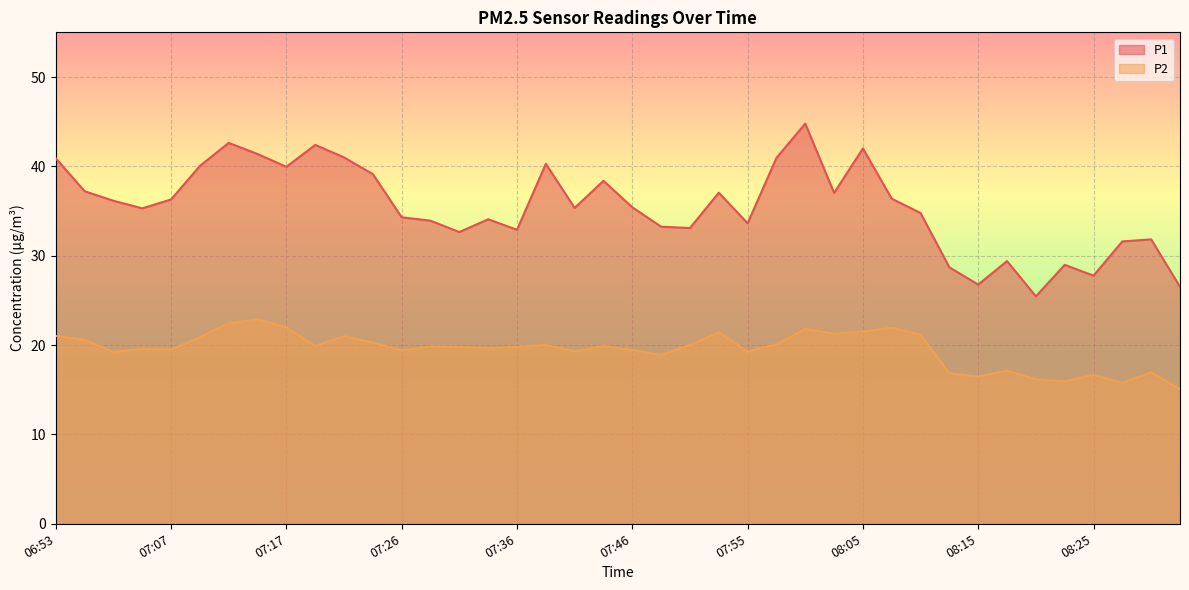

Reading left to right, extract all data points from this chart.

P1: 06:53=40.9	06:55=37.2	07:02=36.1	07:04=35.3	07:07=36.3	07:09=40.0	07:12=42.6	07:14=41.4	07:17=40.0	07:19=42.4	07:21=41.0	07:24=39.1	07:26=34.3	07:29=33.9	07:31=32.6	07:34=34.1	07:36=32.9	07:38=40.3	07:41=35.4	07:43=38.4	07:46=35.4	07:48=33.2	07:51=33.1	07:53=37.0	07:55=33.6	07:58=41.0	08:00=44.8	08:03=37.0	08:05=42.0	08:08=36.4	08:10=34.8	08:12=28.7	08:15=26.8	08:17=29.4	08:20=25.4	08:22=29.0	08:25=27.8	08:27=31.6	08:29=31.8	08:32=26.5
P2: 06:53=21.0	06:55=20.6	07:02=19.2	07:04=19.6	07:07=19.5	07:09=20.9	07:12=22.4	07:14=22.9	07:17=22.0	07:19=19.9	07:21=21.0	07:24=20.3	07:26=19.4	07:29=19.8	07:31=19.8	07:34=19.6	07:36=19.8	07:38=20.0	07:41=19.3	07:43=19.9	07:46=19.4	07:48=18.9	07:51=20.0	07:53=21.4	07:55=19.3	07:58=20.1	08:00=21.8	08:03=21.3	08:05=21.5	08:08=21.9	08:10=21.1	08:12=16.8	08:15=16.5	08:17=17.1	08:20=16.2	08:22=15.9	08:25=16.7	08:27=15.8	08:29=16.9	08:32=15.1